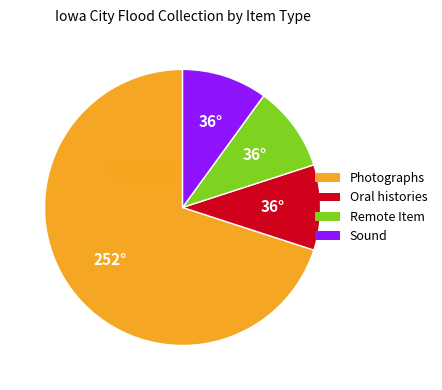

Does Photographs represent more than half of the total?

Yes